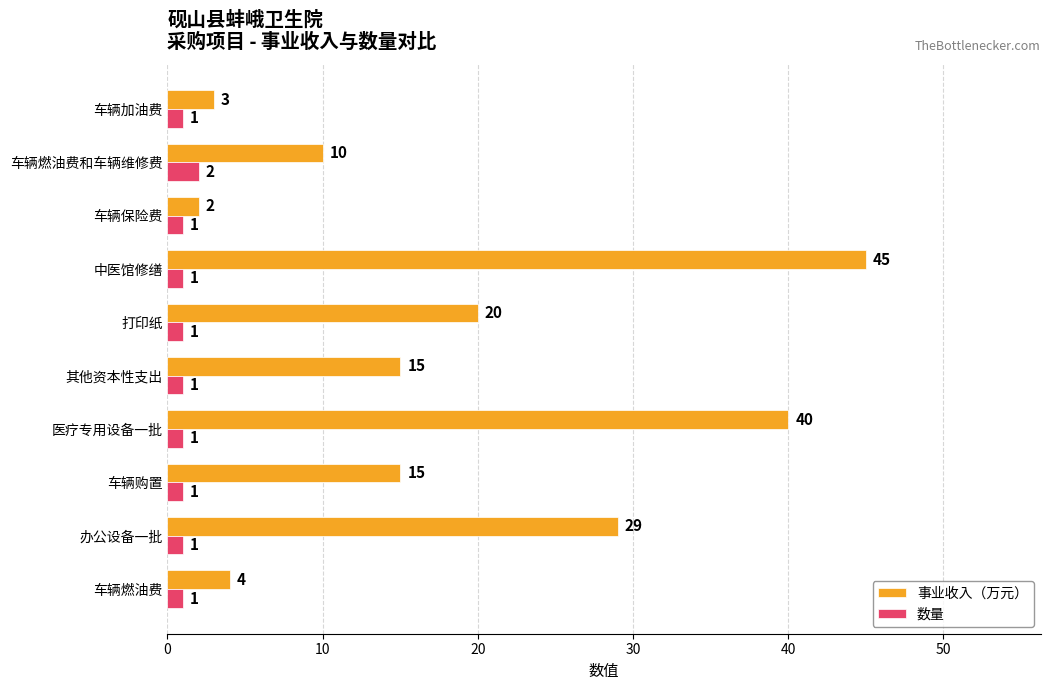

Which series has the largest range (max minus min)?

事业收入（万元）